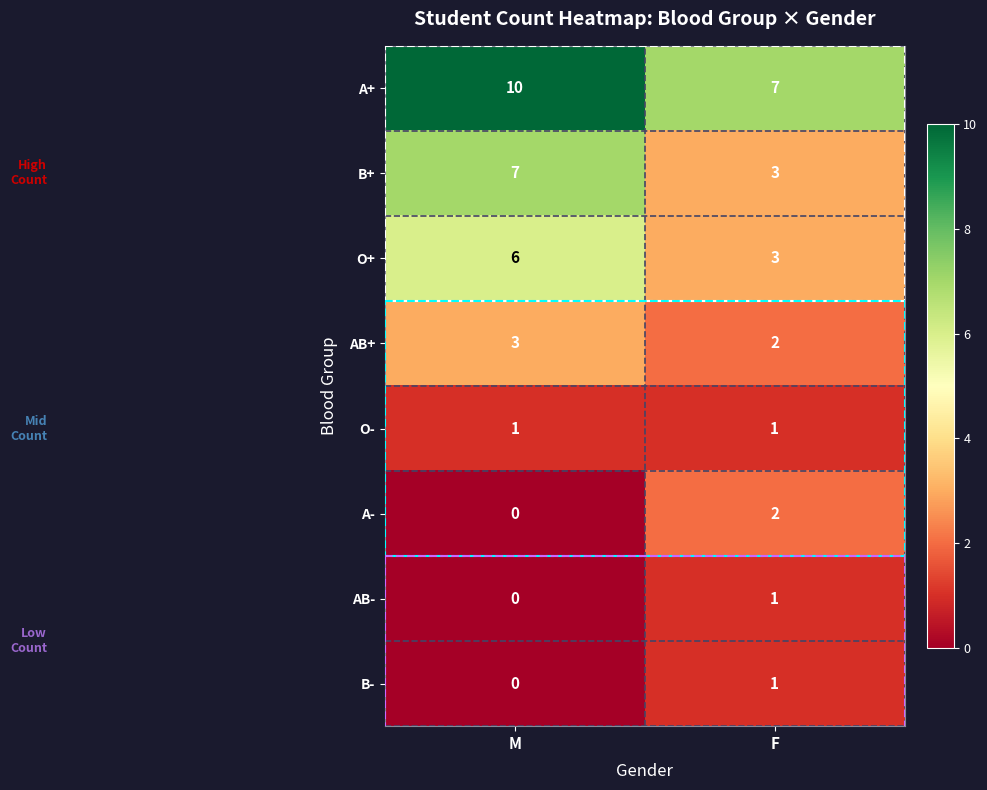

What is the maximum value shown in the chart?

10